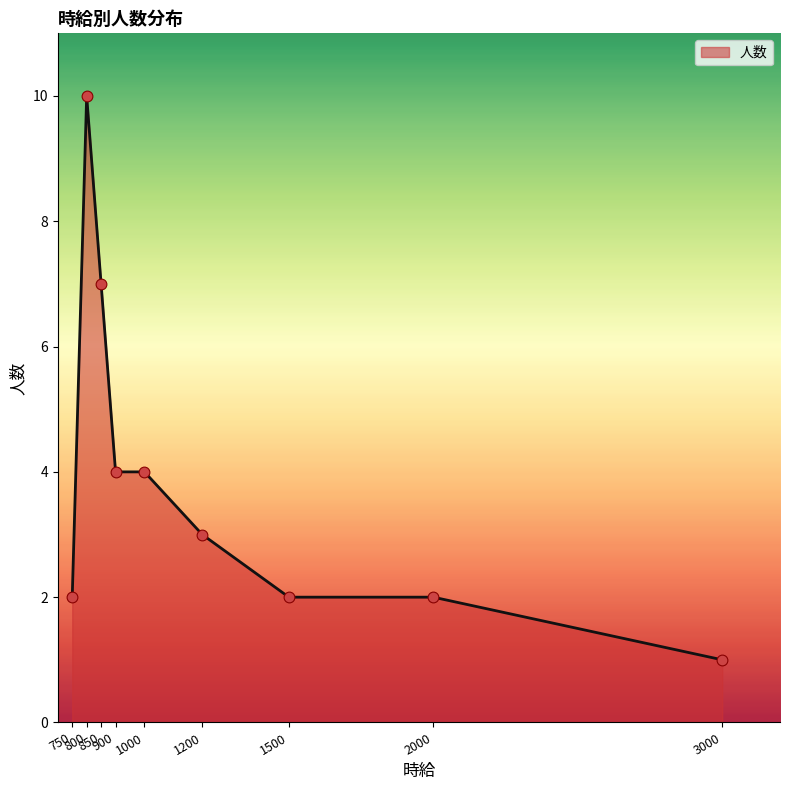

Approximately how many times larger is the value at 1000 compared to 3000?

4.0